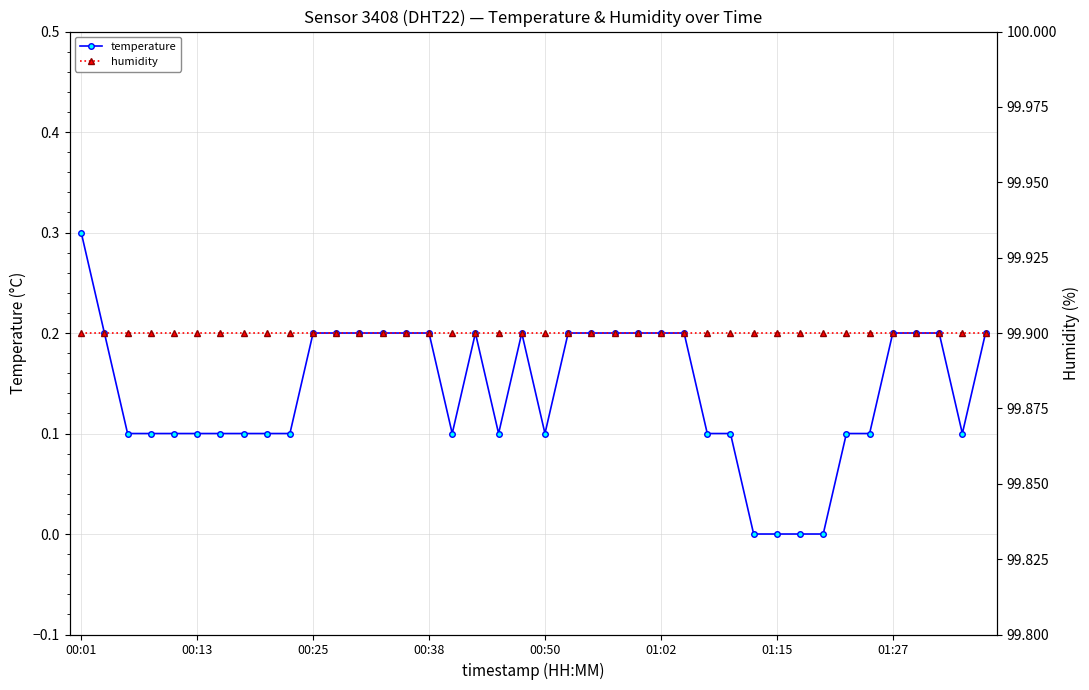

What is the minimum value for humidity?

99.9